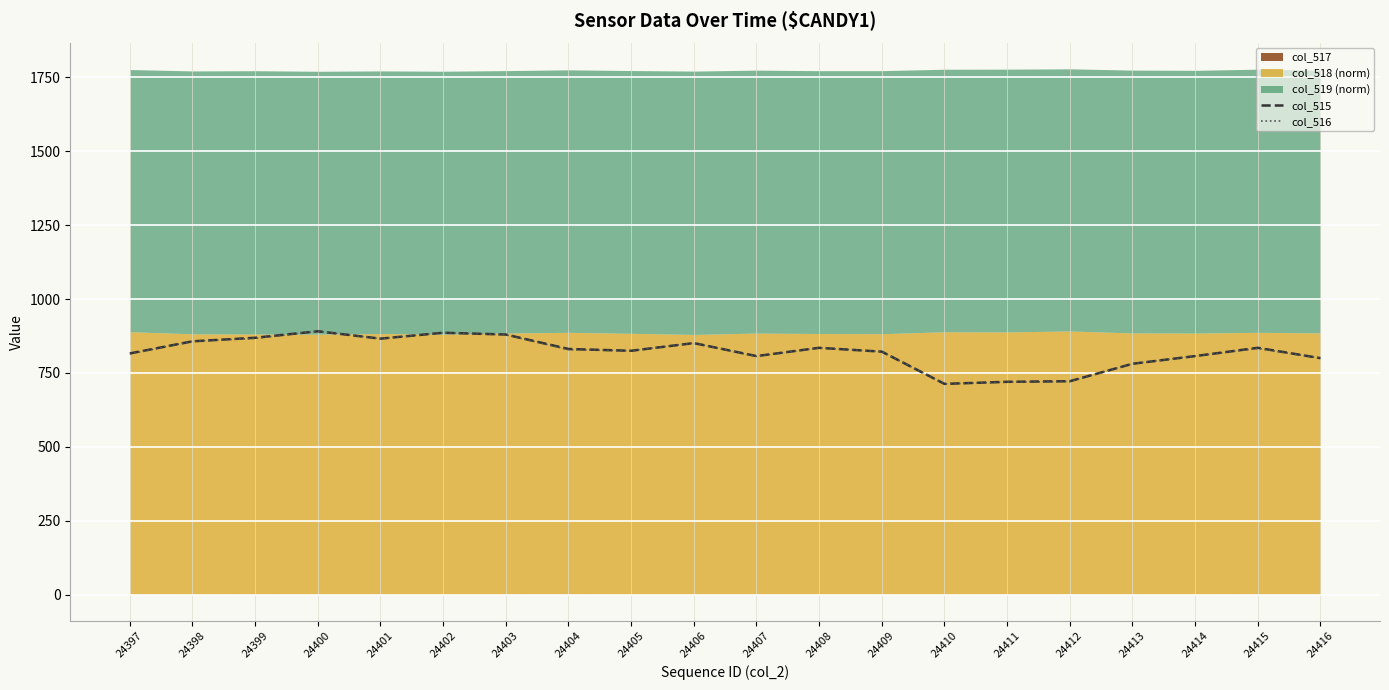

The col_516 series shows 886 at 24402. True or false?

True